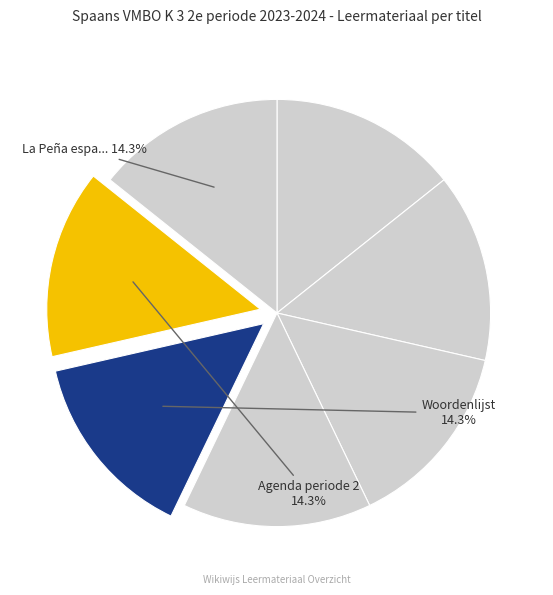

How many slices are in this pie chart?

7